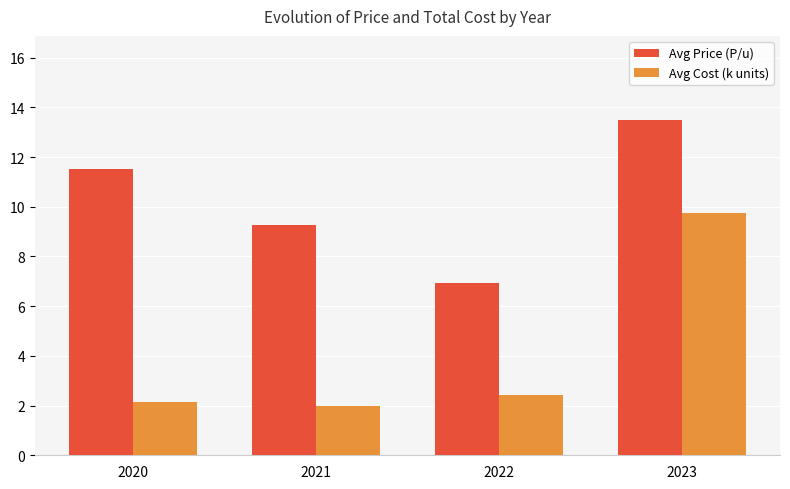

What is the difference between the maximum and minimum values in the Avg Price (P/u) series?

6.6